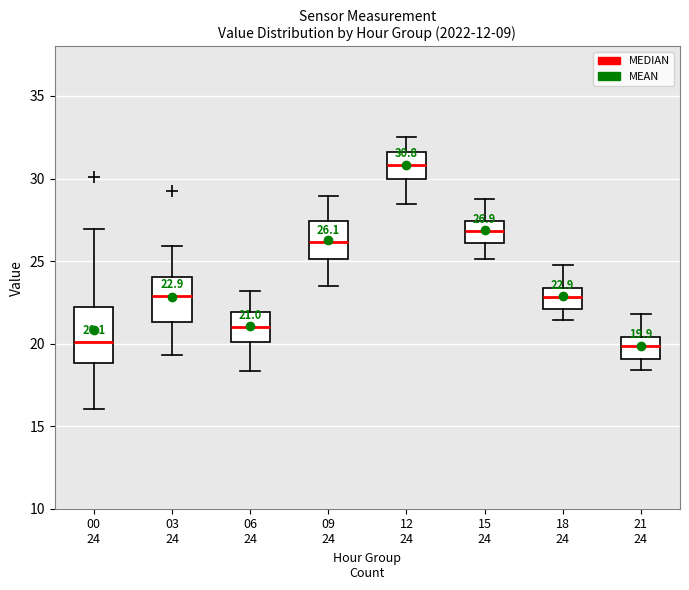

Comparing the boxes themselves (not the whiskers), which one is the tallest?

00 24